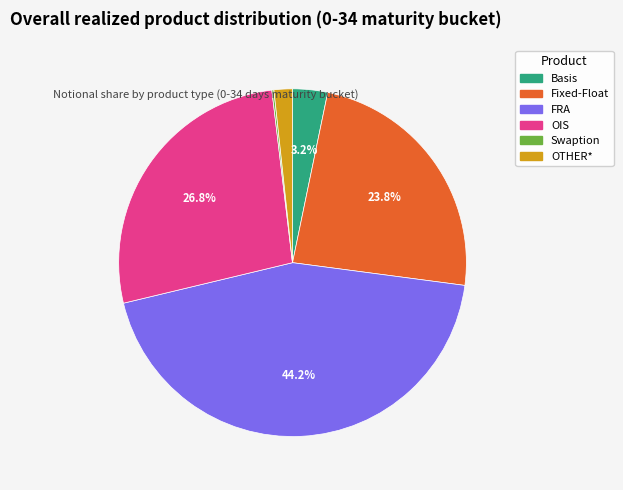

How much of the chart is everything except Fixed-Float?

76.2%